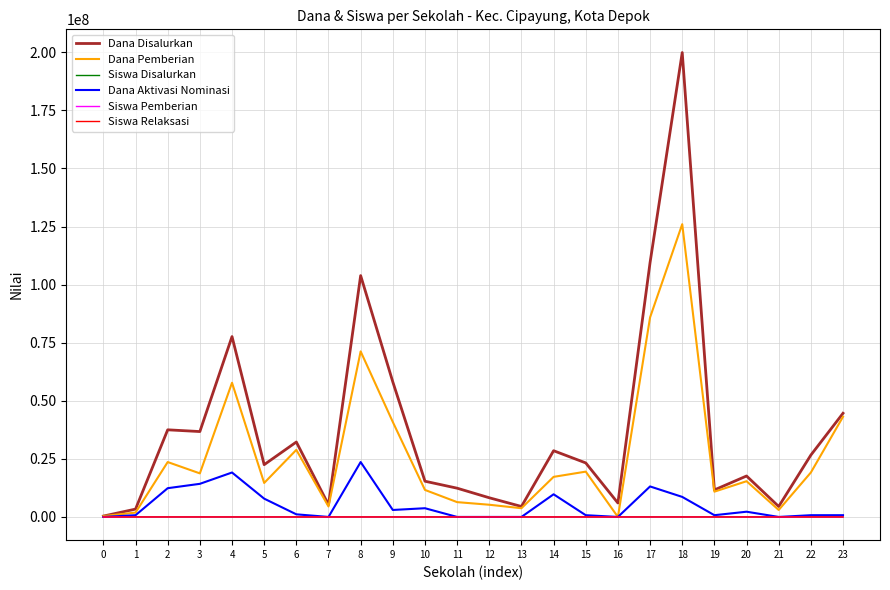

What is the difference between the maximum and minimum values in the Dana Disalurkan series?

199500000